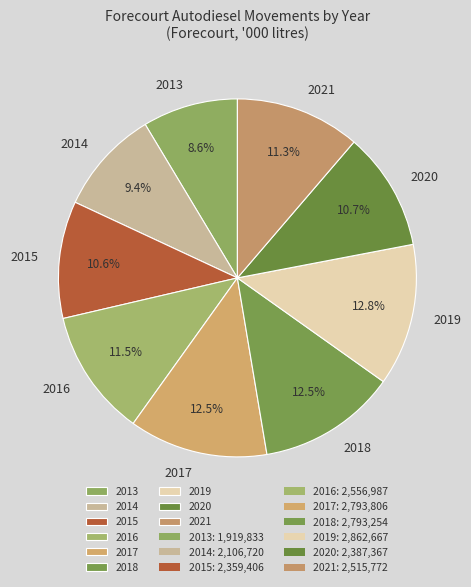

What is the smallest slice in the pie chart?

2013